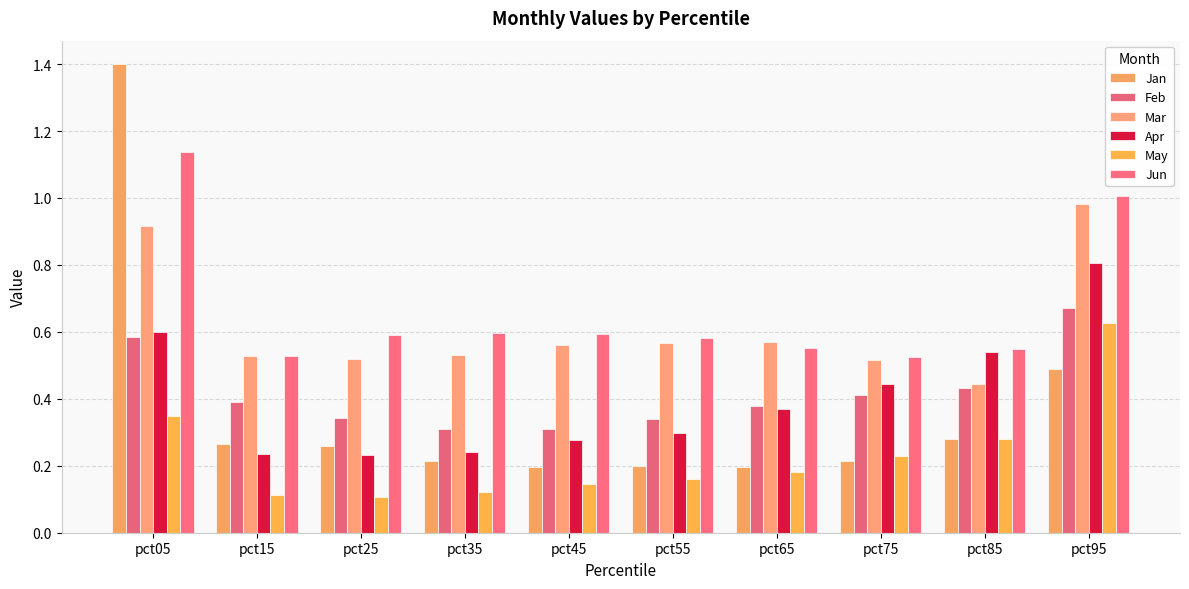

What is the lowest value of the Jan series?

0.2